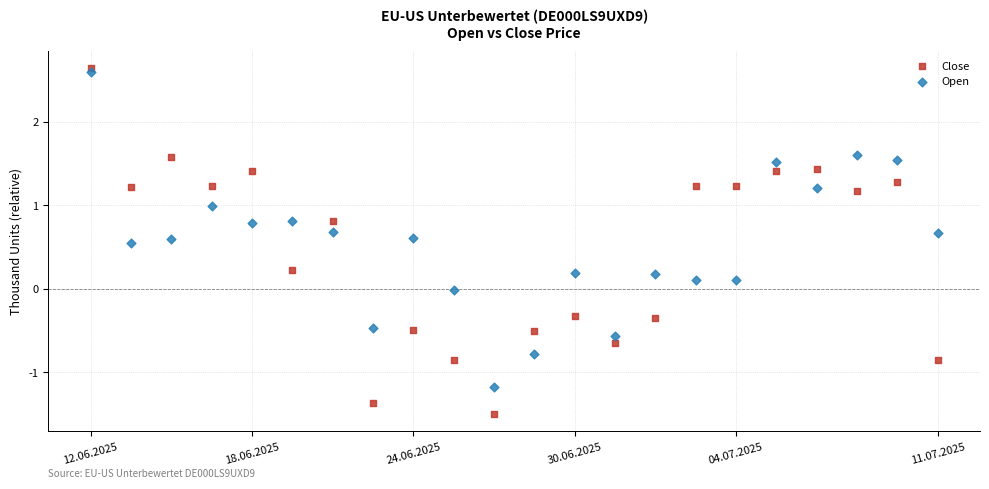

What are all the series names shown in the legend?

Close, Open